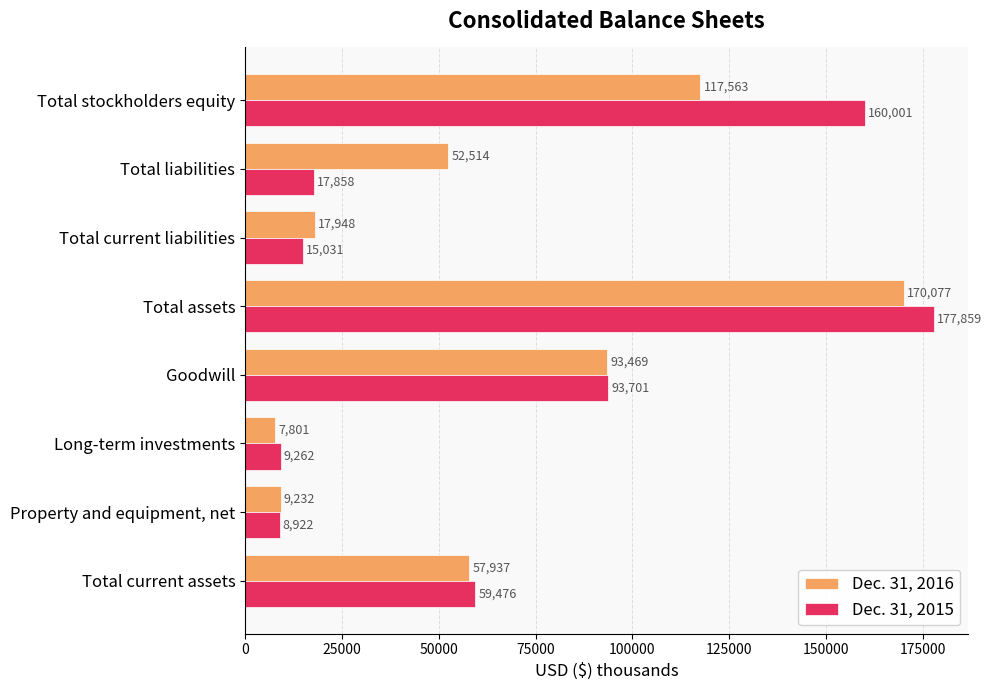

What is the maximum value for Dec. 31, 2016?

170077